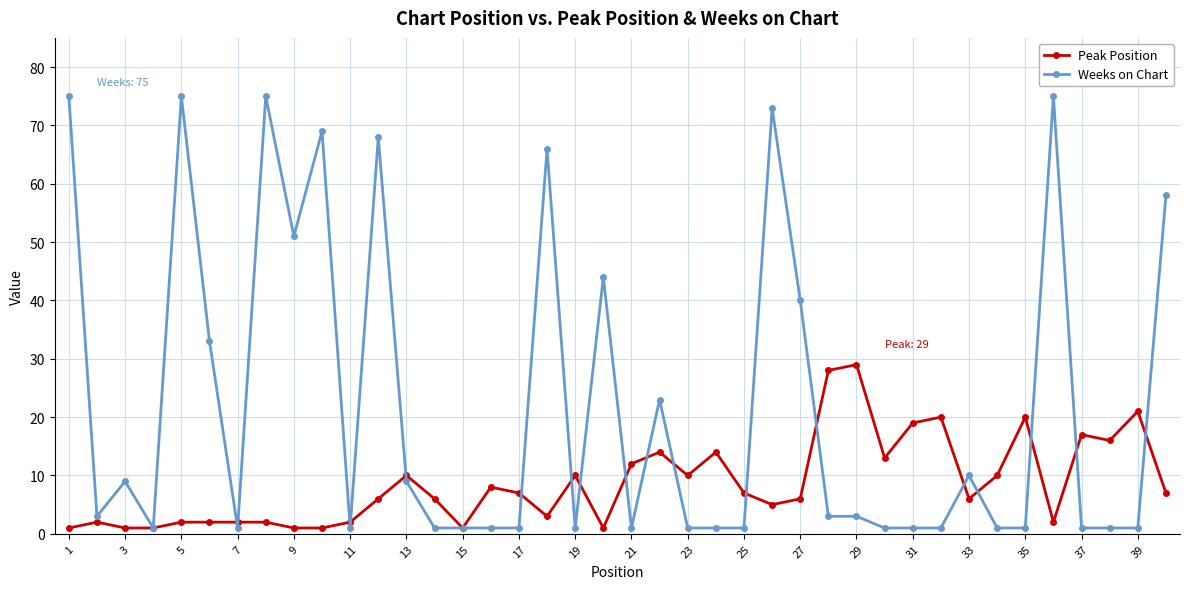

Which series has the widest spread of values?

Weeks on Chart